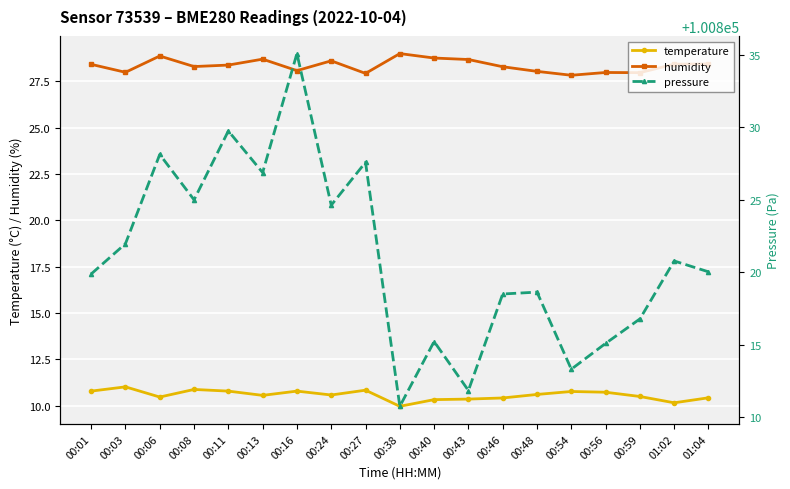

What is the spread (max minus min) of values at 01:02?

100810.6